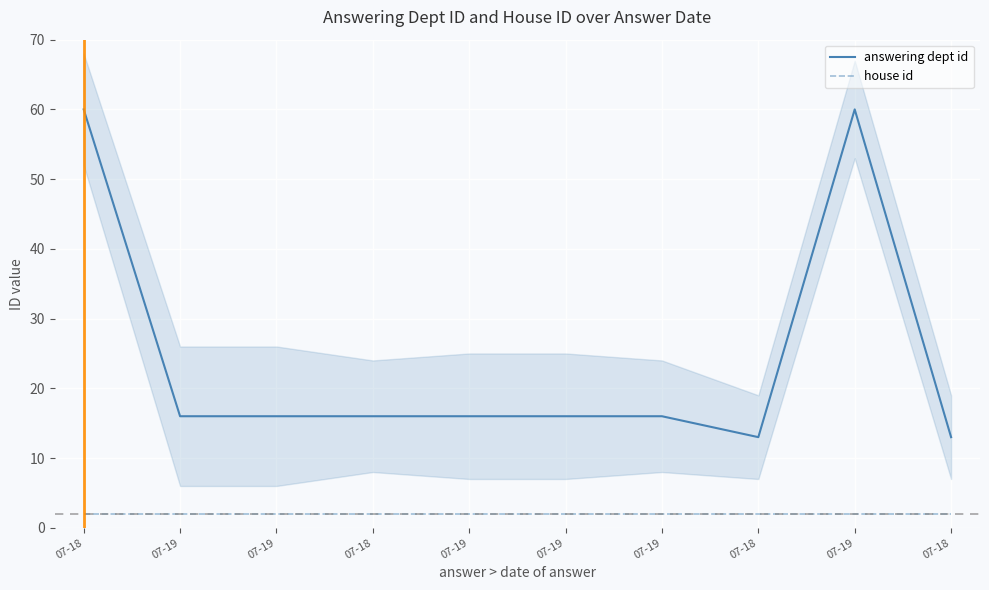

Is the value of answering dept id at 07-19 greater than the value of house id at 07-18?

Yes